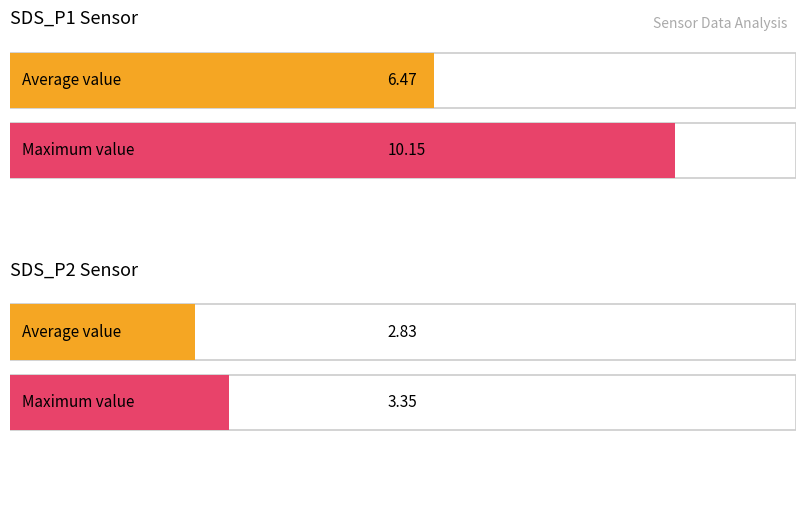

The SDS_P1 series shows 16.0 at 00:35. True or false?

False